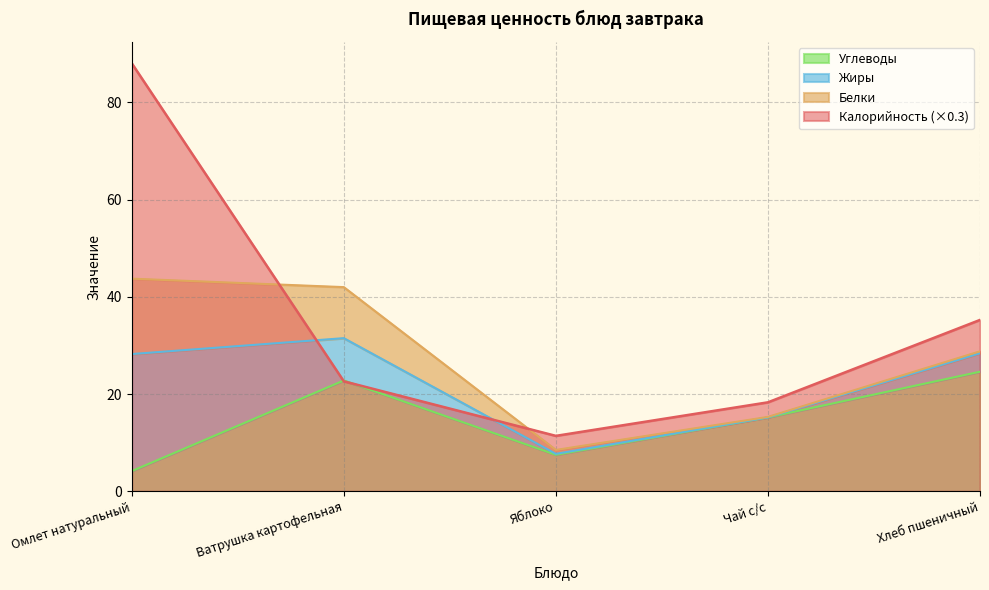

What is the difference between the second highest and minimum values in the Калорийность series?

23.9